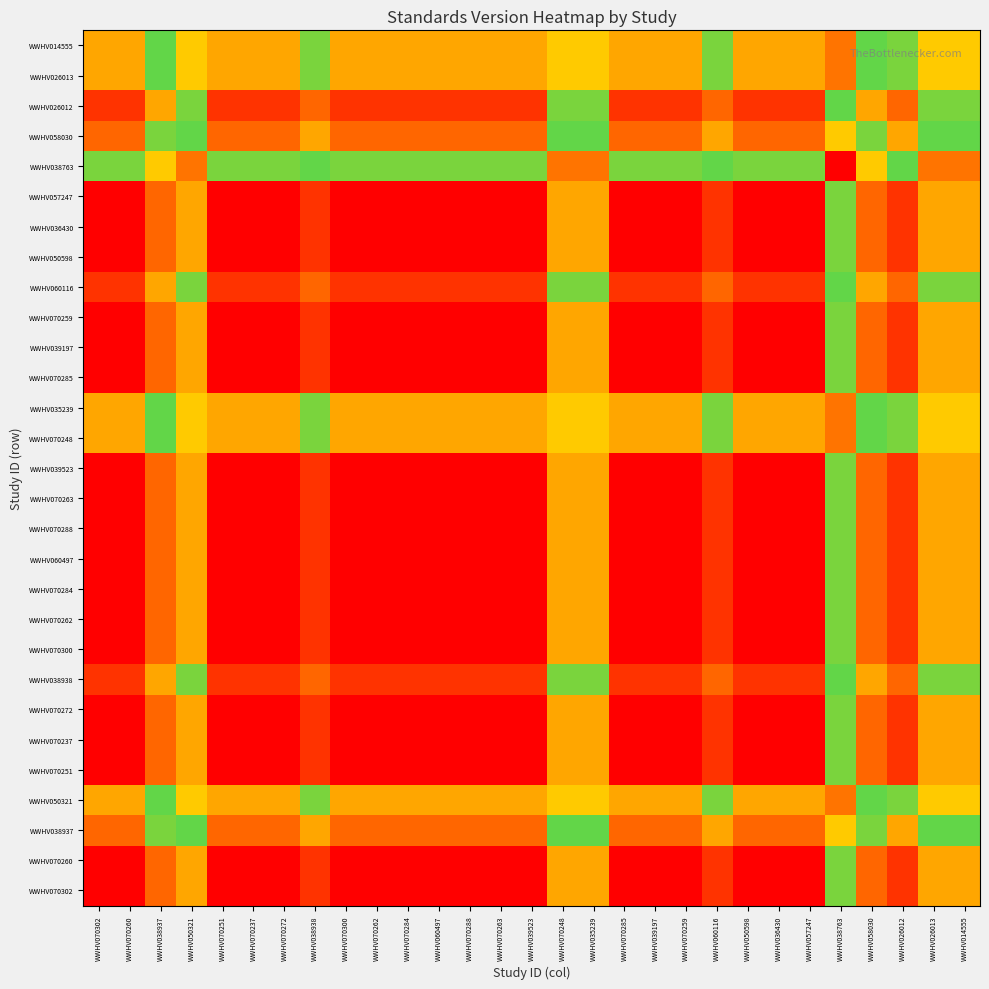

Reading left to right, transcribe all the data shown in this chart.

WWHV070302: WWHV070302=0.0	WWHV070260=0.0	WWHV038937=1.0	WWHV050321=1.5	WWHV070251=0.0	WWHV070237=0.0	WWHV070272=0.0	WWHV038938=0.5	WWHV070300=0.0	WWHV070262=0.0	WWHV070284=0.0	WWHV060497=0.0	WWHV070288=0.0	WWHV070263=0.0	WWHV039523=0.0	WWHV070248=1.5	WWHV035239=1.5	WWHV070285=0.0	WWHV039197=0.0	WWHV070259=0.0	WWHV060116=0.5	WWHV050598=0.0	WWHV036430=0.0	WWHV057247=0.0	WWHV038763=2.0	WWHV058030=1.0	WWHV026012=0.5	WWHV026013=1.5	WWHV014555=1.5
WWHV070260: WWHV070302=0.0	WWHV070260=0.0	WWHV038937=1.0	WWHV050321=1.5	WWHV070251=0.0	WWHV070237=0.0	WWHV070272=0.0	WWHV038938=0.5	WWHV070300=0.0	WWHV070262=0.0	WWHV070284=0.0	WWHV060497=0.0	WWHV070288=0.0	WWHV070263=0.0	WWHV039523=0.0	WWHV070248=1.5	WWHV035239=1.5	WWHV070285=0.0	WWHV039197=0.0	WWHV070259=0.0	WWHV060116=0.5	WWHV050598=0.0	WWHV036430=0.0	WWHV057247=0.0	WWHV038763=2.0	WWHV058030=1.0	WWHV026012=0.5	WWHV026013=1.5	WWHV014555=1.5
WWHV038937: WWHV070302=1.0	WWHV070260=1.0	WWHV038937=2.0	WWHV050321=2.5	WWHV070251=1.0	WWHV070237=1.0	WWHV070272=1.0	WWHV038938=1.5	WWHV070300=1.0	WWHV070262=1.0	WWHV070284=1.0	WWHV060497=1.0	WWHV070288=1.0	WWHV070263=1.0	WWHV039523=1.0	WWHV070248=2.5	WWHV035239=2.5	WWHV070285=1.0	WWHV039197=1.0	WWHV070259=1.0	WWHV060116=1.5	WWHV050598=1.0	WWHV036430=1.0	WWHV057247=1.0	WWHV038763=3.0	WWHV058030=2.0	WWHV026012=1.5	WWHV026013=2.5	WWHV014555=2.5
WWHV050321: WWHV070302=1.5	WWHV070260=1.5	WWHV038937=2.5	WWHV050321=3.0	WWHV070251=1.5	WWHV070237=1.5	WWHV070272=1.5	WWHV038938=2.0	WWHV070300=1.5	WWHV070262=1.5	WWHV070284=1.5	WWHV060497=1.5	WWHV070288=1.5	WWHV070263=1.5	WWHV039523=1.5	WWHV070248=3.0	WWHV035239=3.0	WWHV070285=1.5	WWHV039197=1.5	WWHV070259=1.5	WWHV060116=2.0	WWHV050598=1.5	WWHV036430=1.5	WWHV057247=1.5	WWHV038763=3.5	WWHV058030=2.5	WWHV026012=2.0	WWHV026013=3.0	WWHV014555=3.0
WWHV070251: WWHV070302=0.0	WWHV070260=0.0	WWHV038937=1.0	WWHV050321=1.5	WWHV070251=0.0	WWHV070237=0.0	WWHV070272=0.0	WWHV038938=0.5	WWHV070300=0.0	WWHV070262=0.0	WWHV070284=0.0	WWHV060497=0.0	WWHV070288=0.0	WWHV070263=0.0	WWHV039523=0.0	WWHV070248=1.5	WWHV035239=1.5	WWHV070285=0.0	WWHV039197=0.0	WWHV070259=0.0	WWHV060116=0.5	WWHV050598=0.0	WWHV036430=0.0	WWHV057247=0.0	WWHV038763=2.0	WWHV058030=1.0	WWHV026012=0.5	WWHV026013=1.5	WWHV014555=1.5
WWHV070237: WWHV070302=0.0	WWHV070260=0.0	WWHV038937=1.0	WWHV050321=1.5	WWHV070251=0.0	WWHV070237=0.0	WWHV070272=0.0	WWHV038938=0.5	WWHV070300=0.0	WWHV070262=0.0	WWHV070284=0.0	WWHV060497=0.0	WWHV070288=0.0	WWHV070263=0.0	WWHV039523=0.0	WWHV070248=1.5	WWHV035239=1.5	WWHV070285=0.0	WWHV039197=0.0	WWHV070259=0.0	WWHV060116=0.5	WWHV050598=0.0	WWHV036430=0.0	WWHV057247=0.0	WWHV038763=2.0	WWHV058030=1.0	WWHV026012=0.5	WWHV026013=1.5	WWHV014555=1.5
WWHV070272: WWHV070302=0.0	WWHV070260=0.0	WWHV038937=1.0	WWHV050321=1.5	WWHV070251=0.0	WWHV070237=0.0	WWHV070272=0.0	WWHV038938=0.5	WWHV070300=0.0	WWHV070262=0.0	WWHV070284=0.0	WWHV060497=0.0	WWHV070288=0.0	WWHV070263=0.0	WWHV039523=0.0	WWHV070248=1.5	WWHV035239=1.5	WWHV070285=0.0	WWHV039197=0.0	WWHV070259=0.0	WWHV060116=0.5	WWHV050598=0.0	WWHV036430=0.0	WWHV057247=0.0	WWHV038763=2.0	WWHV058030=1.0	WWHV026012=0.5	WWHV026013=1.5	WWHV014555=1.5
WWHV038938: WWHV070302=0.5	WWHV070260=0.5	WWHV038937=1.5	WWHV050321=2.0	WWHV070251=0.5	WWHV070237=0.5	WWHV070272=0.5	WWHV038938=1.0	WWHV070300=0.5	WWHV070262=0.5	WWHV070284=0.5	WWHV060497=0.5	WWHV070288=0.5	WWHV070263=0.5	WWHV039523=0.5	WWHV070248=2.0	WWHV035239=2.0	WWHV070285=0.5	WWHV039197=0.5	WWHV070259=0.5	WWHV060116=1.0	WWHV050598=0.5	WWHV036430=0.5	WWHV057247=0.5	WWHV038763=2.5	WWHV058030=1.5	WWHV026012=1.0	WWHV026013=2.0	WWHV014555=2.0
WWHV070300: WWHV070302=0.0	WWHV070260=0.0	WWHV038937=1.0	WWHV050321=1.5	WWHV070251=0.0	WWHV070237=0.0	WWHV070272=0.0	WWHV038938=0.5	WWHV070300=0.0	WWHV070262=0.0	WWHV070284=0.0	WWHV060497=0.0	WWHV070288=0.0	WWHV070263=0.0	WWHV039523=0.0	WWHV070248=1.5	WWHV035239=1.5	WWHV070285=0.0	WWHV039197=0.0	WWHV070259=0.0	WWHV060116=0.5	WWHV050598=0.0	WWHV036430=0.0	WWHV057247=0.0	WWHV038763=2.0	WWHV058030=1.0	WWHV026012=0.5	WWHV026013=1.5	WWHV014555=1.5
WWHV070262: WWHV070302=0.0	WWHV070260=0.0	WWHV038937=1.0	WWHV050321=1.5	WWHV070251=0.0	WWHV070237=0.0	WWHV070272=0.0	WWHV038938=0.5	WWHV070300=0.0	WWHV070262=0.0	WWHV070284=0.0	WWHV060497=0.0	WWHV070288=0.0	WWHV070263=0.0	WWHV039523=0.0	WWHV070248=1.5	WWHV035239=1.5	WWHV070285=0.0	WWHV039197=0.0	WWHV070259=0.0	WWHV060116=0.5	WWHV050598=0.0	WWHV036430=0.0	WWHV057247=0.0	WWHV038763=2.0	WWHV058030=1.0	WWHV026012=0.5	WWHV026013=1.5	WWHV014555=1.5
WWHV070284: WWHV070302=0.0	WWHV070260=0.0	WWHV038937=1.0	WWHV050321=1.5	WWHV070251=0.0	WWHV070237=0.0	WWHV070272=0.0	WWHV038938=0.5	WWHV070300=0.0	WWHV070262=0.0	WWHV070284=0.0	WWHV060497=0.0	WWHV070288=0.0	WWHV070263=0.0	WWHV039523=0.0	WWHV070248=1.5	WWHV035239=1.5	WWHV070285=0.0	WWHV039197=0.0	WWHV070259=0.0	WWHV060116=0.5	WWHV050598=0.0	WWHV036430=0.0	WWHV057247=0.0	WWHV038763=2.0	WWHV058030=1.0	WWHV026012=0.5	WWHV026013=1.5	WWHV014555=1.5
WWHV060497: WWHV070302=0.0	WWHV070260=0.0	WWHV038937=1.0	WWHV050321=1.5	WWHV070251=0.0	WWHV070237=0.0	WWHV070272=0.0	WWHV038938=0.5	WWHV070300=0.0	WWHV070262=0.0	WWHV070284=0.0	WWHV060497=0.0	WWHV070288=0.0	WWHV070263=0.0	WWHV039523=0.0	WWHV070248=1.5	WWHV035239=1.5	WWHV070285=0.0	WWHV039197=0.0	WWHV070259=0.0	WWHV060116=0.5	WWHV050598=0.0	WWHV036430=0.0	WWHV057247=0.0	WWHV038763=2.0	WWHV058030=1.0	WWHV026012=0.5	WWHV026013=1.5	WWHV014555=1.5
WWHV070288: WWHV070302=0.0	WWHV070260=0.0	WWHV038937=1.0	WWHV050321=1.5	WWHV070251=0.0	WWHV070237=0.0	WWHV070272=0.0	WWHV038938=0.5	WWHV070300=0.0	WWHV070262=0.0	WWHV070284=0.0	WWHV060497=0.0	WWHV070288=0.0	WWHV070263=0.0	WWHV039523=0.0	WWHV070248=1.5	WWHV035239=1.5	WWHV070285=0.0	WWHV039197=0.0	WWHV070259=0.0	WWHV060116=0.5	WWHV050598=0.0	WWHV036430=0.0	WWHV057247=0.0	WWHV038763=2.0	WWHV058030=1.0	WWHV026012=0.5	WWHV026013=1.5	WWHV014555=1.5
WWHV070263: WWHV070302=0.0	WWHV070260=0.0	WWHV038937=1.0	WWHV050321=1.5	WWHV070251=0.0	WWHV070237=0.0	WWHV070272=0.0	WWHV038938=0.5	WWHV070300=0.0	WWHV070262=0.0	WWHV070284=0.0	WWHV060497=0.0	WWHV070288=0.0	WWHV070263=0.0	WWHV039523=0.0	WWHV070248=1.5	WWHV035239=1.5	WWHV070285=0.0	WWHV039197=0.0	WWHV070259=0.0	WWHV060116=0.5	WWHV050598=0.0	WWHV036430=0.0	WWHV057247=0.0	WWHV038763=2.0	WWHV058030=1.0	WWHV026012=0.5	WWHV026013=1.5	WWHV014555=1.5
WWHV039523: WWHV070302=0.0	WWHV070260=0.0	WWHV038937=1.0	WWHV050321=1.5	WWHV070251=0.0	WWHV070237=0.0	WWHV070272=0.0	WWHV038938=0.5	WWHV070300=0.0	WWHV070262=0.0	WWHV070284=0.0	WWHV060497=0.0	WWHV070288=0.0	WWHV070263=0.0	WWHV039523=0.0	WWHV070248=1.5	WWHV035239=1.5	WWHV070285=0.0	WWHV039197=0.0	WWHV070259=0.0	WWHV060116=0.5	WWHV050598=0.0	WWHV036430=0.0	WWHV057247=0.0	WWHV038763=2.0	WWHV058030=1.0	WWHV026012=0.5	WWHV026013=1.5	WWHV014555=1.5
WWHV070248: WWHV070302=1.5	WWHV070260=1.5	WWHV038937=2.5	WWHV050321=3.0	WWHV070251=1.5	WWHV070237=1.5	WWHV070272=1.5	WWHV038938=2.0	WWHV070300=1.5	WWHV070262=1.5	WWHV070284=1.5	WWHV060497=1.5	WWHV070288=1.5	WWHV070263=1.5	WWHV039523=1.5	WWHV070248=3.0	WWHV035239=3.0	WWHV070285=1.5	WWHV039197=1.5	WWHV070259=1.5	WWHV060116=2.0	WWHV050598=1.5	WWHV036430=1.5	WWHV057247=1.5	WWHV038763=3.5	WWHV058030=2.5	WWHV026012=2.0	WWHV026013=3.0	WWHV014555=3.0
WWHV035239: WWHV070302=1.5	WWHV070260=1.5	WWHV038937=2.5	WWHV050321=3.0	WWHV070251=1.5	WWHV070237=1.5	WWHV070272=1.5	WWHV038938=2.0	WWHV070300=1.5	WWHV070262=1.5	WWHV070284=1.5	WWHV060497=1.5	WWHV070288=1.5	WWHV070263=1.5	WWHV039523=1.5	WWHV070248=3.0	WWHV035239=3.0	WWHV070285=1.5	WWHV039197=1.5	WWHV070259=1.5	WWHV060116=2.0	WWHV050598=1.5	WWHV036430=1.5	WWHV057247=1.5	WWHV038763=3.5	WWHV058030=2.5	WWHV026012=2.0	WWHV026013=3.0	WWHV014555=3.0
WWHV070285: WWHV070302=0.0	WWHV070260=0.0	WWHV038937=1.0	WWHV050321=1.5	WWHV070251=0.0	WWHV070237=0.0	WWHV070272=0.0	WWHV038938=0.5	WWHV070300=0.0	WWHV070262=0.0	WWHV070284=0.0	WWHV060497=0.0	WWHV070288=0.0	WWHV070263=0.0	WWHV039523=0.0	WWHV070248=1.5	WWHV035239=1.5	WWHV070285=0.0	WWHV039197=0.0	WWHV070259=0.0	WWHV060116=0.5	WWHV050598=0.0	WWHV036430=0.0	WWHV057247=0.0	WWHV038763=2.0	WWHV058030=1.0	WWHV026012=0.5	WWHV026013=1.5	WWHV014555=1.5
WWHV039197: WWHV070302=0.0	WWHV070260=0.0	WWHV038937=1.0	WWHV050321=1.5	WWHV070251=0.0	WWHV070237=0.0	WWHV070272=0.0	WWHV038938=0.5	WWHV070300=0.0	WWHV070262=0.0	WWHV070284=0.0	WWHV060497=0.0	WWHV070288=0.0	WWHV070263=0.0	WWHV039523=0.0	WWHV070248=1.5	WWHV035239=1.5	WWHV070285=0.0	WWHV039197=0.0	WWHV070259=0.0	WWHV060116=0.5	WWHV050598=0.0	WWHV036430=0.0	WWHV057247=0.0	WWHV038763=2.0	WWHV058030=1.0	WWHV026012=0.5	WWHV026013=1.5	WWHV014555=1.5
WWHV070259: WWHV070302=0.0	WWHV070260=0.0	WWHV038937=1.0	WWHV050321=1.5	WWHV070251=0.0	WWHV070237=0.0	WWHV070272=0.0	WWHV038938=0.5	WWHV070300=0.0	WWHV070262=0.0	WWHV070284=0.0	WWHV060497=0.0	WWHV070288=0.0	WWHV070263=0.0	WWHV039523=0.0	WWHV070248=1.5	WWHV035239=1.5	WWHV070285=0.0	WWHV039197=0.0	WWHV070259=0.0	WWHV060116=0.5	WWHV050598=0.0	WWHV036430=0.0	WWHV057247=0.0	WWHV038763=2.0	WWHV058030=1.0	WWHV026012=0.5	WWHV026013=1.5	WWHV014555=1.5
WWHV060116: WWHV070302=0.5	WWHV070260=0.5	WWHV038937=1.5	WWHV050321=2.0	WWHV070251=0.5	WWHV070237=0.5	WWHV070272=0.5	WWHV038938=1.0	WWHV070300=0.5	WWHV070262=0.5	WWHV070284=0.5	WWHV060497=0.5	WWHV070288=0.5	WWHV070263=0.5	WWHV039523=0.5	WWHV070248=2.0	WWHV035239=2.0	WWHV070285=0.5	WWHV039197=0.5	WWHV070259=0.5	WWHV060116=1.0	WWHV050598=0.5	WWHV036430=0.5	WWHV057247=0.5	WWHV038763=2.5	WWHV058030=1.5	WWHV026012=1.0	WWHV026013=2.0	WWHV014555=2.0
WWHV050598: WWHV070302=0.0	WWHV070260=0.0	WWHV038937=1.0	WWHV050321=1.5	WWHV070251=0.0	WWHV070237=0.0	WWHV070272=0.0	WWHV038938=0.5	WWHV070300=0.0	WWHV070262=0.0	WWHV070284=0.0	WWHV060497=0.0	WWHV070288=0.0	WWHV070263=0.0	WWHV039523=0.0	WWHV070248=1.5	WWHV035239=1.5	WWHV070285=0.0	WWHV039197=0.0	WWHV070259=0.0	WWHV060116=0.5	WWHV050598=0.0	WWHV036430=0.0	WWHV057247=0.0	WWHV038763=2.0	WWHV058030=1.0	WWHV026012=0.5	WWHV026013=1.5	WWHV014555=1.5
WWHV036430: WWHV070302=0.0	WWHV070260=0.0	WWHV038937=1.0	WWHV050321=1.5	WWHV070251=0.0	WWHV070237=0.0	WWHV070272=0.0	WWHV038938=0.5	WWHV070300=0.0	WWHV070262=0.0	WWHV070284=0.0	WWHV060497=0.0	WWHV070288=0.0	WWHV070263=0.0	WWHV039523=0.0	WWHV070248=1.5	WWHV035239=1.5	WWHV070285=0.0	WWHV039197=0.0	WWHV070259=0.0	WWHV060116=0.5	WWHV050598=0.0	WWHV036430=0.0	WWHV057247=0.0	WWHV038763=2.0	WWHV058030=1.0	WWHV026012=0.5	WWHV026013=1.5	WWHV014555=1.5
WWHV057247: WWHV070302=0.0	WWHV070260=0.0	WWHV038937=1.0	WWHV050321=1.5	WWHV070251=0.0	WWHV070237=0.0	WWHV070272=0.0	WWHV038938=0.5	WWHV070300=0.0	WWHV070262=0.0	WWHV070284=0.0	WWHV060497=0.0	WWHV070288=0.0	WWHV070263=0.0	WWHV039523=0.0	WWHV070248=1.5	WWHV035239=1.5	WWHV070285=0.0	WWHV039197=0.0	WWHV070259=0.0	WWHV060116=0.5	WWHV050598=0.0	WWHV036430=0.0	WWHV057247=0.0	WWHV038763=2.0	WWHV058030=1.0	WWHV026012=0.5	WWHV026013=1.5	WWHV014555=1.5
WWHV038763: WWHV070302=2.0	WWHV070260=2.0	WWHV038937=3.0	WWHV050321=3.5	WWHV070251=2.0	WWHV070237=2.0	WWHV070272=2.0	WWHV038938=2.5	WWHV070300=2.0	WWHV070262=2.0	WWHV070284=2.0	WWHV060497=2.0	WWHV070288=2.0	WWHV070263=2.0	WWHV039523=2.0	WWHV070248=3.5	WWHV035239=3.5	WWHV070285=2.0	WWHV039197=2.0	WWHV070259=2.0	WWHV060116=2.5	WWHV050598=2.0	WWHV036430=2.0	WWHV057247=2.0	WWHV038763=4.0	WWHV058030=3.0	WWHV026012=2.5	WWHV026013=3.5	WWHV014555=3.5
WWHV058030: WWHV070302=1.0	WWHV070260=1.0	WWHV038937=2.0	WWHV050321=2.5	WWHV070251=1.0	WWHV070237=1.0	WWHV070272=1.0	WWHV038938=1.5	WWHV070300=1.0	WWHV070262=1.0	WWHV070284=1.0	WWHV060497=1.0	WWHV070288=1.0	WWHV070263=1.0	WWHV039523=1.0	WWHV070248=2.5	WWHV035239=2.5	WWHV070285=1.0	WWHV039197=1.0	WWHV070259=1.0	WWHV060116=1.5	WWHV050598=1.0	WWHV036430=1.0	WWHV057247=1.0	WWHV038763=3.0	WWHV058030=2.0	WWHV026012=1.5	WWHV026013=2.5	WWHV014555=2.5
WWHV026012: WWHV070302=0.5	WWHV070260=0.5	WWHV038937=1.5	WWHV050321=2.0	WWHV070251=0.5	WWHV070237=0.5	WWHV070272=0.5	WWHV038938=1.0	WWHV070300=0.5	WWHV070262=0.5	WWHV070284=0.5	WWHV060497=0.5	WWHV070288=0.5	WWHV070263=0.5	WWHV039523=0.5	WWHV070248=2.0	WWHV035239=2.0	WWHV070285=0.5	WWHV039197=0.5	WWHV070259=0.5	WWHV060116=1.0	WWHV050598=0.5	WWHV036430=0.5	WWHV057247=0.5	WWHV038763=2.5	WWHV058030=1.5	WWHV026012=1.0	WWHV026013=2.0	WWHV014555=2.0
WWHV026013: WWHV070302=1.5	WWHV070260=1.5	WWHV038937=2.5	WWHV050321=3.0	WWHV070251=1.5	WWHV070237=1.5	WWHV070272=1.5	WWHV038938=2.0	WWHV070300=1.5	WWHV070262=1.5	WWHV070284=1.5	WWHV060497=1.5	WWHV070288=1.5	WWHV070263=1.5	WWHV039523=1.5	WWHV070248=3.0	WWHV035239=3.0	WWHV070285=1.5	WWHV039197=1.5	WWHV070259=1.5	WWHV060116=2.0	WWHV050598=1.5	WWHV036430=1.5	WWHV057247=1.5	WWHV038763=3.5	WWHV058030=2.5	WWHV026012=2.0	WWHV026013=3.0	WWHV014555=3.0
WWHV014555: WWHV070302=1.5	WWHV070260=1.5	WWHV038937=2.5	WWHV050321=3.0	WWHV070251=1.5	WWHV070237=1.5	WWHV070272=1.5	WWHV038938=2.0	WWHV070300=1.5	WWHV070262=1.5	WWHV070284=1.5	WWHV060497=1.5	WWHV070288=1.5	WWHV070263=1.5	WWHV039523=1.5	WWHV070248=3.0	WWHV035239=3.0	WWHV070285=1.5	WWHV039197=1.5	WWHV070259=1.5	WWHV060116=2.0	WWHV050598=1.5	WWHV036430=1.5	WWHV057247=1.5	WWHV038763=3.5	WWHV058030=2.5	WWHV026012=2.0	WWHV026013=3.0	WWHV014555=3.0